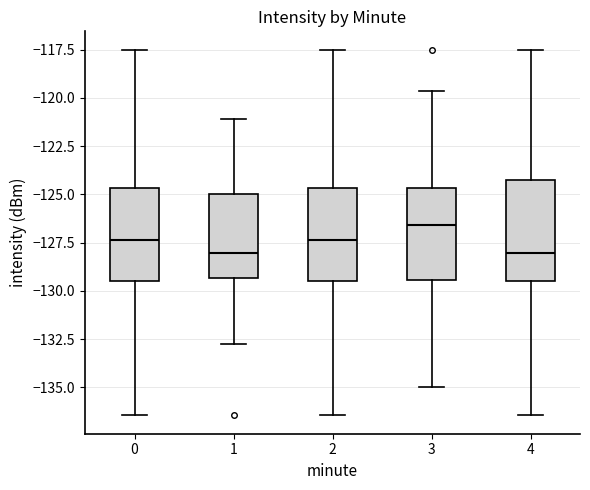

Where does the lower whisker of the box at x = 4 end on the y-axis? The values are not printed on the chart, so give them approximately, as read against the axis.

-136.5